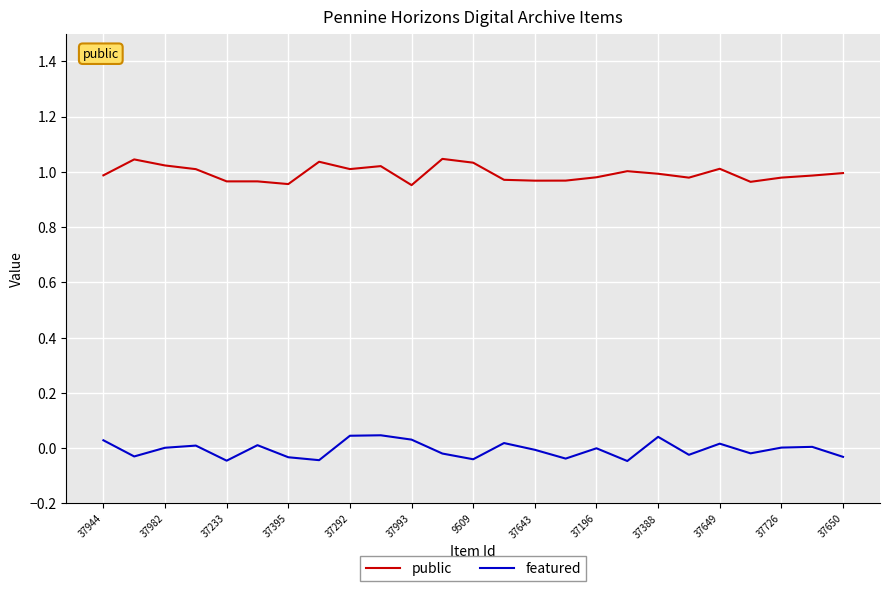

Which series has the largest total across all categories?

public